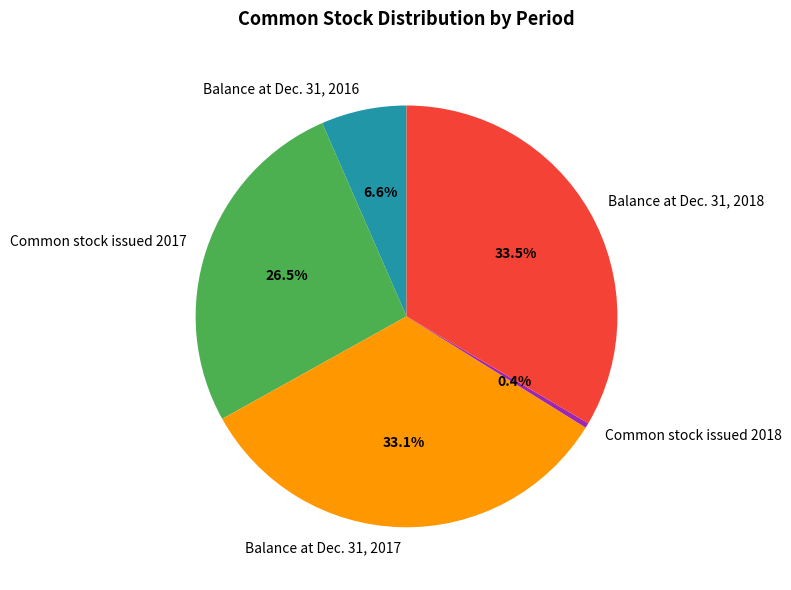

Which slice is the smallest?

Common stock issued 2018